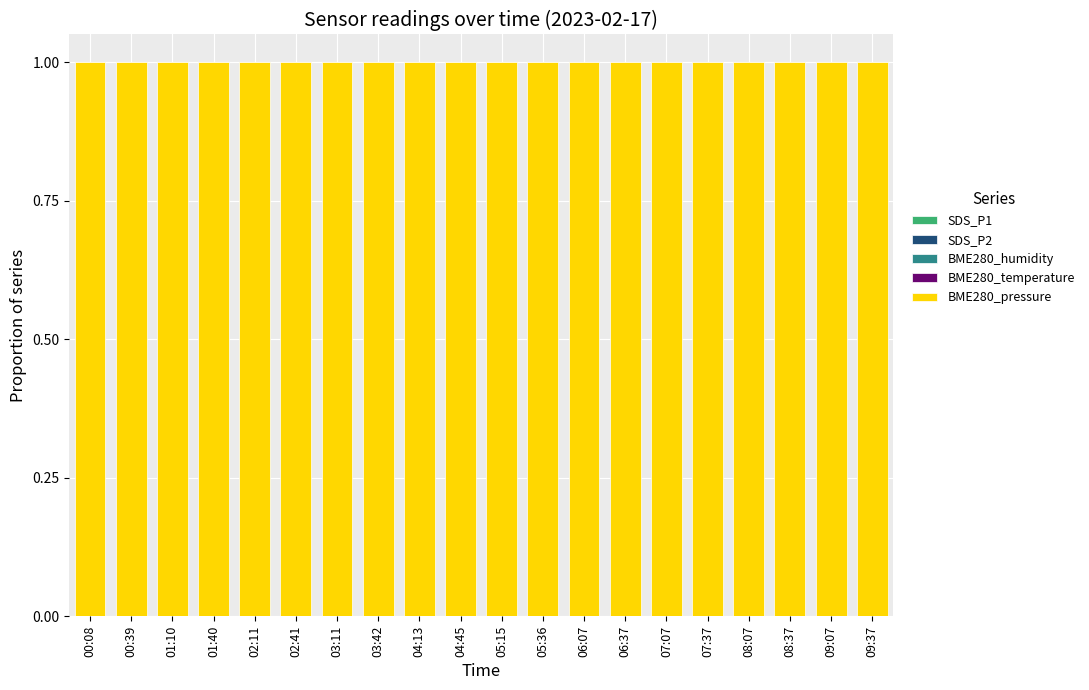

Rank the series by their maximum value, from lowest to highest.

BME280_temperature, SDS_P2, SDS_P1, BME280_humidity, BME280_pressure